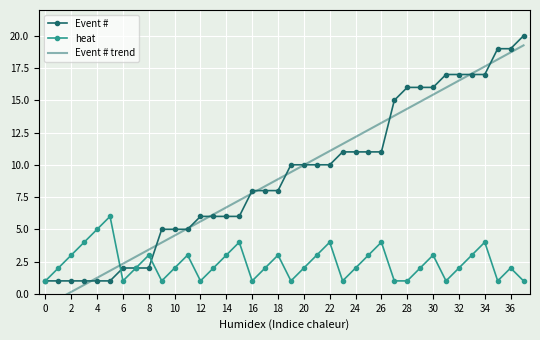

Which series has the largest total across all categories?

Event # trend